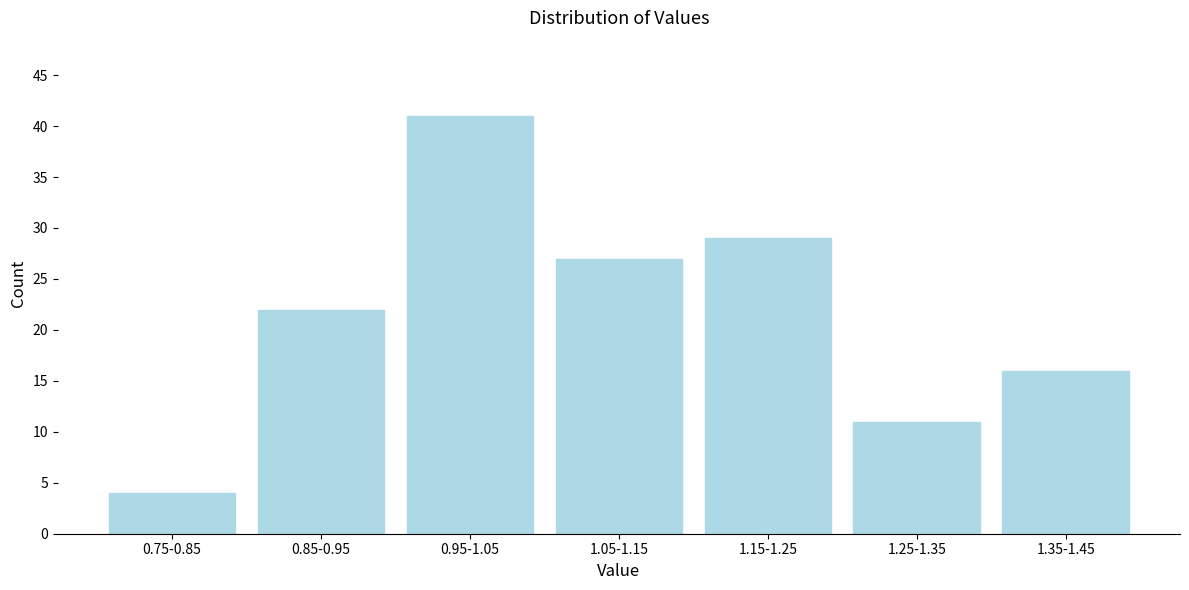

Reading left to right, extract all data points from this chart.

4	22	41	27	29	11	16